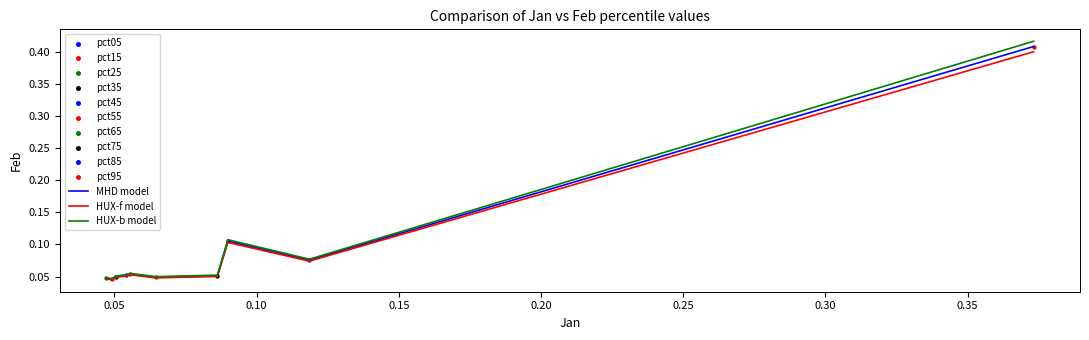

Which series has the widest spread of values?

HUX-b model